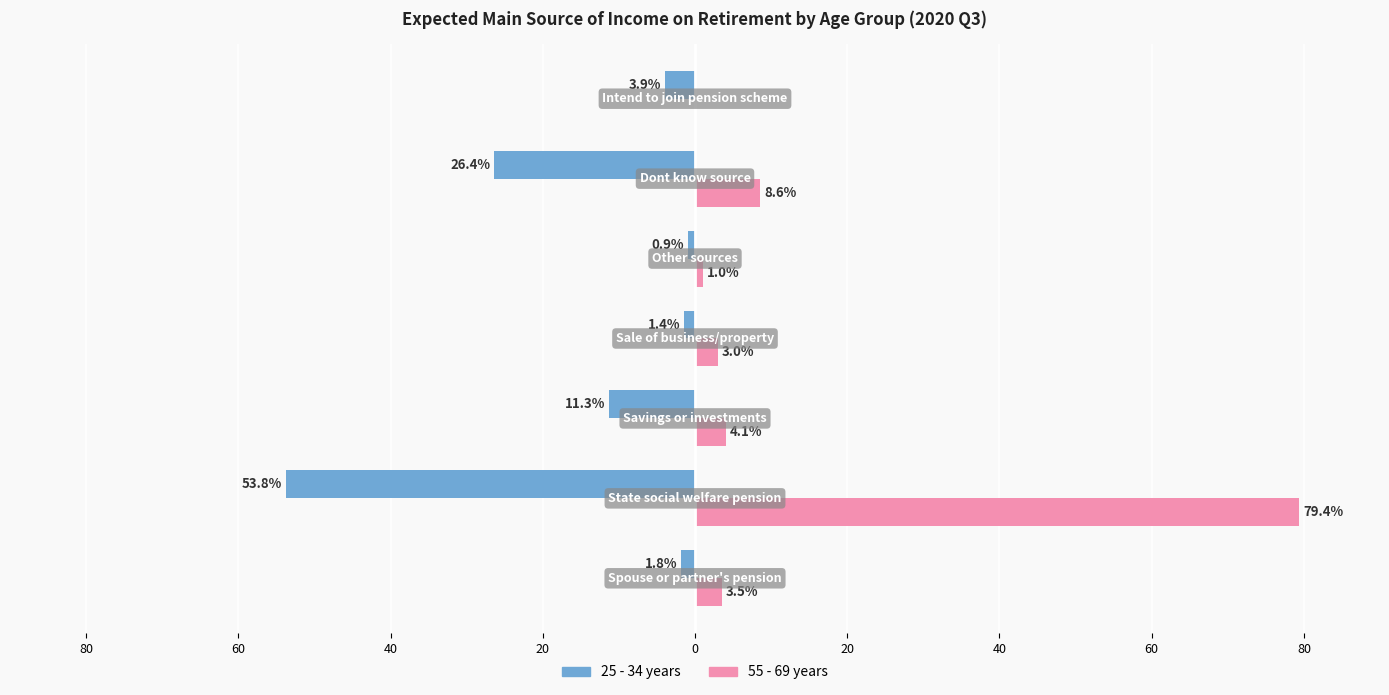

Reading right to left, what are all the values shown in this chart?

25 - 34 years: -3.9	-26.4	-0.9	-1.4	-11.3	-53.8	-1.8
55 - 69 years: 0.0	8.6	1.0	3.0	4.1	79.4	3.5